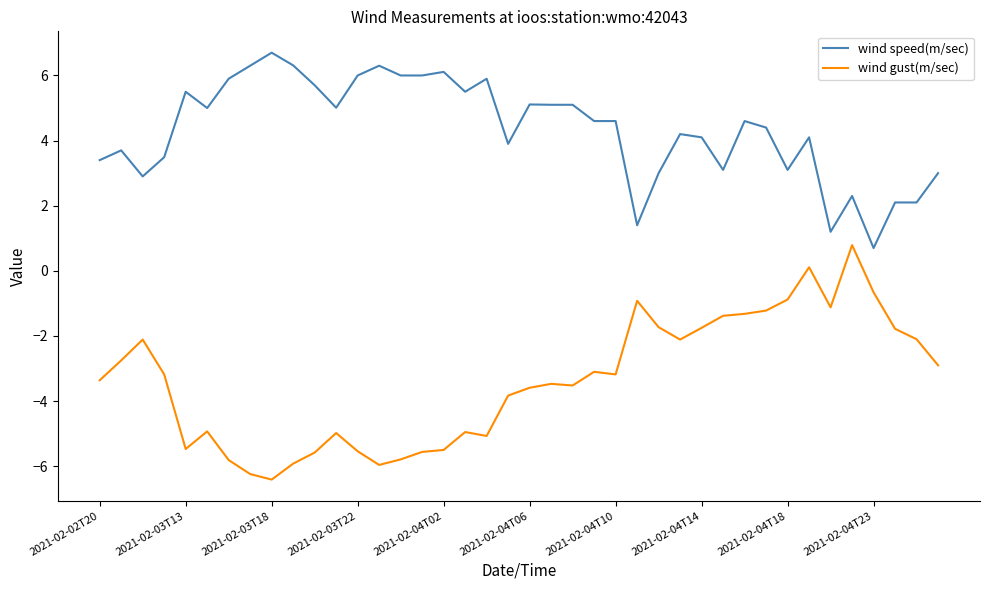

Which series has the largest total across all categories?

wind speed(m/sec)